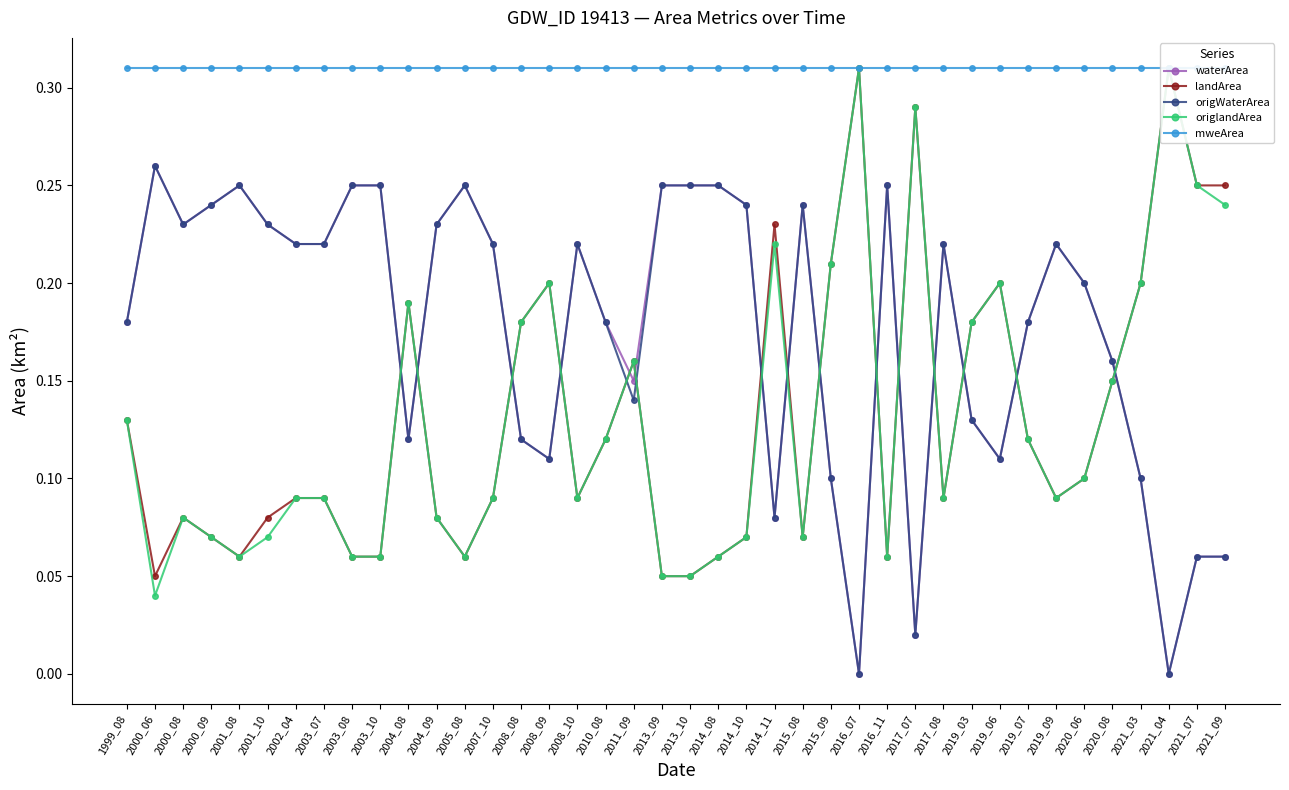

What is the sum of the mweArea values at 2000_06 and 2019_09?

0.6